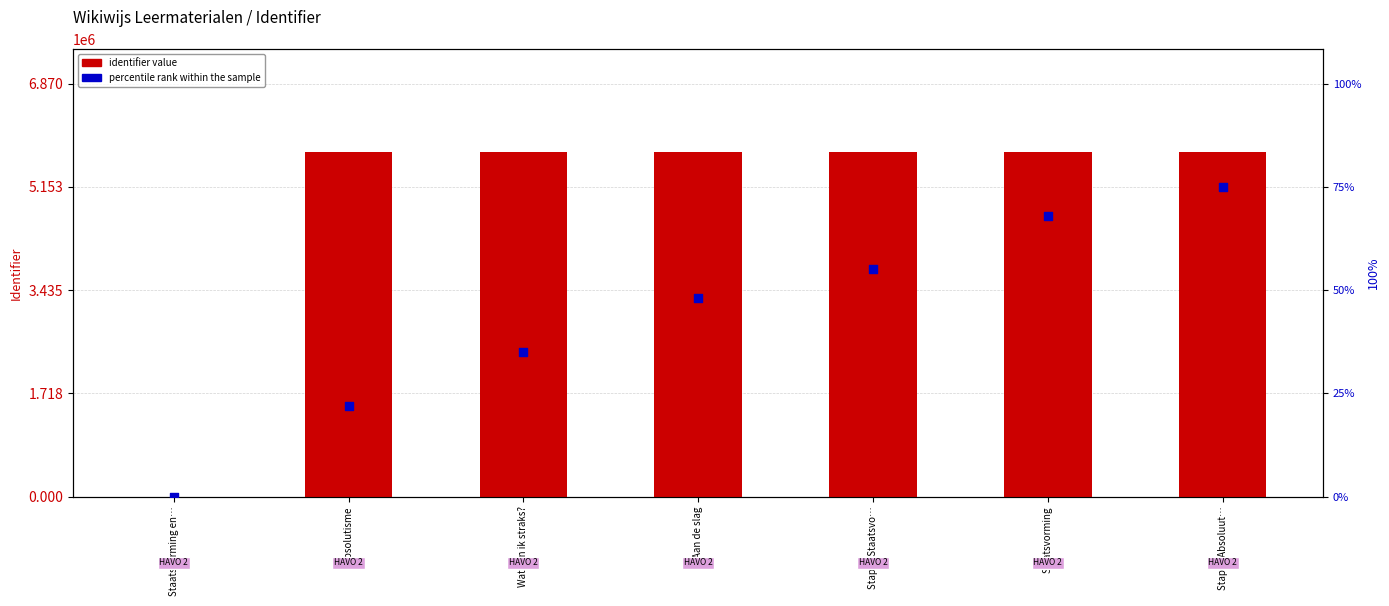

At how many categories does at least one series exceed 4998546?

6